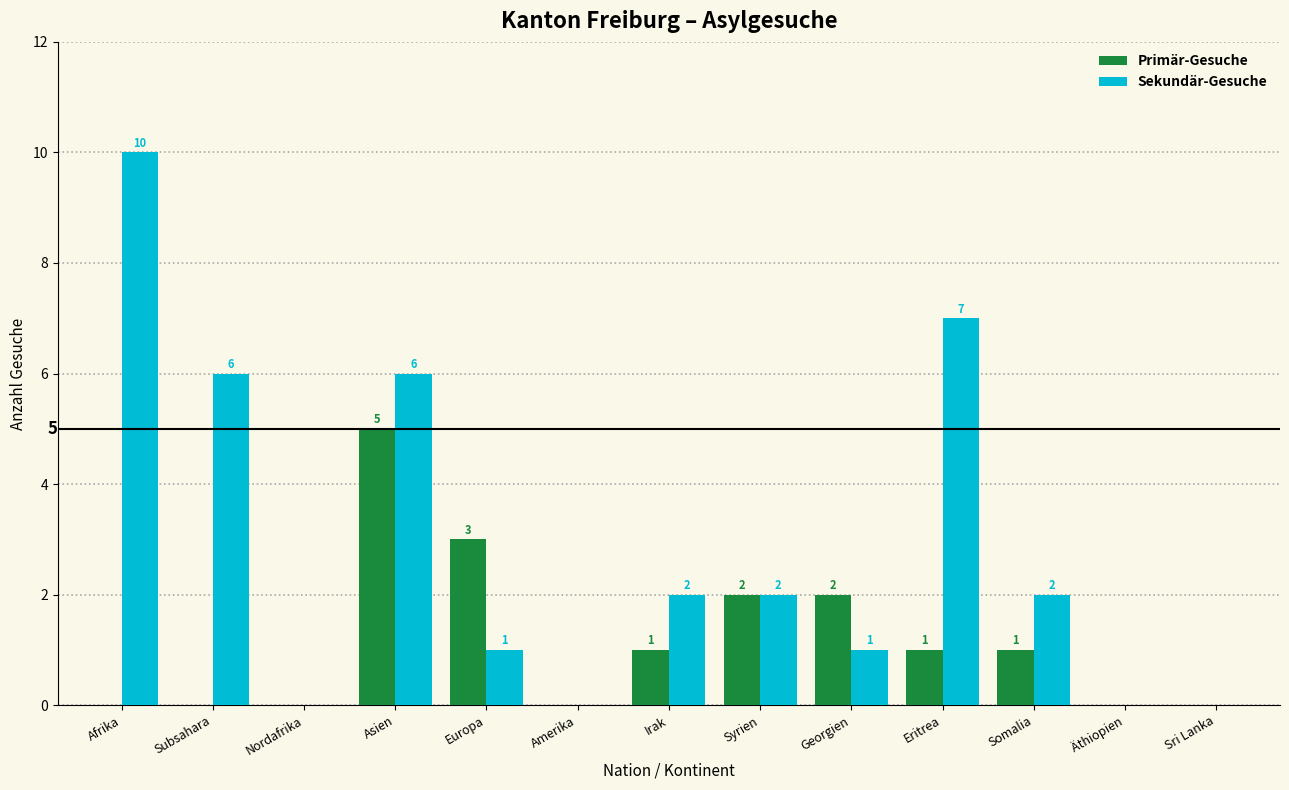

How many distinct data groups are displayed?

2